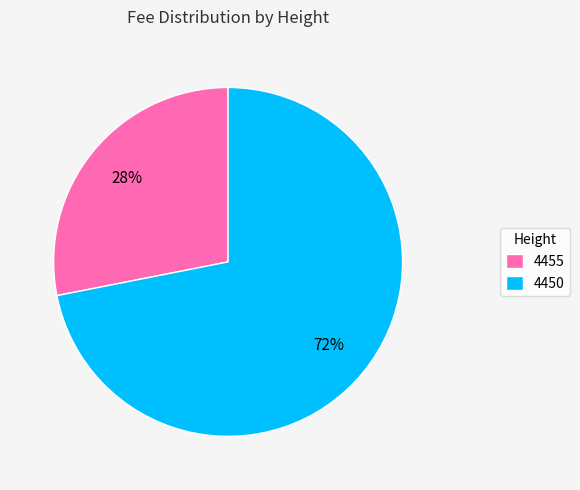

Does 4450 represent more than half of the total?

Yes